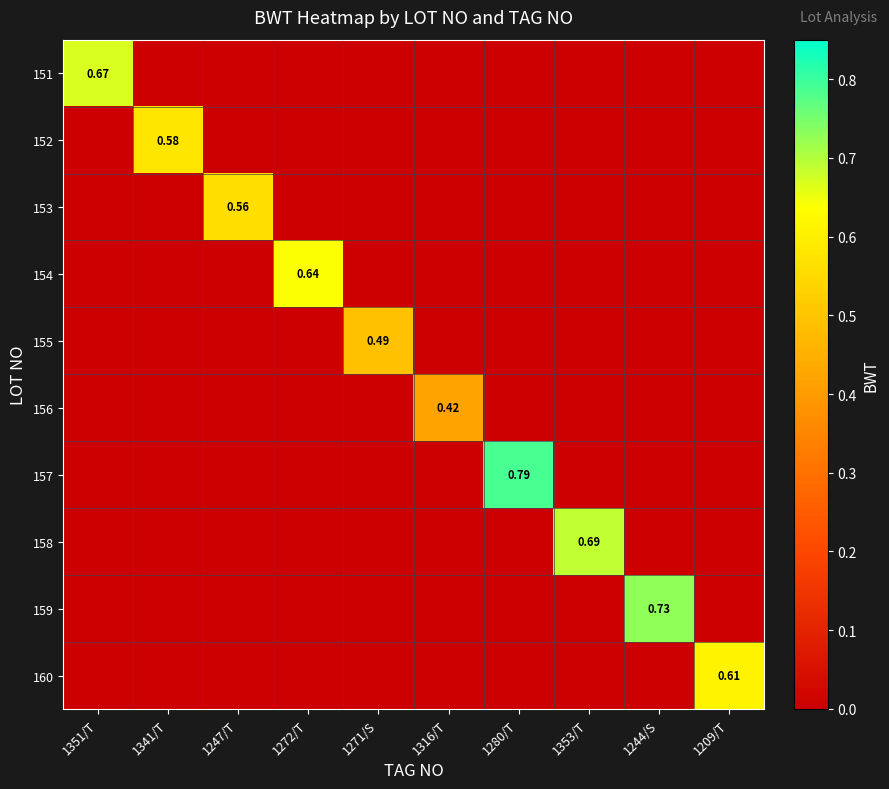

How many data points in 159 are above 0?

1